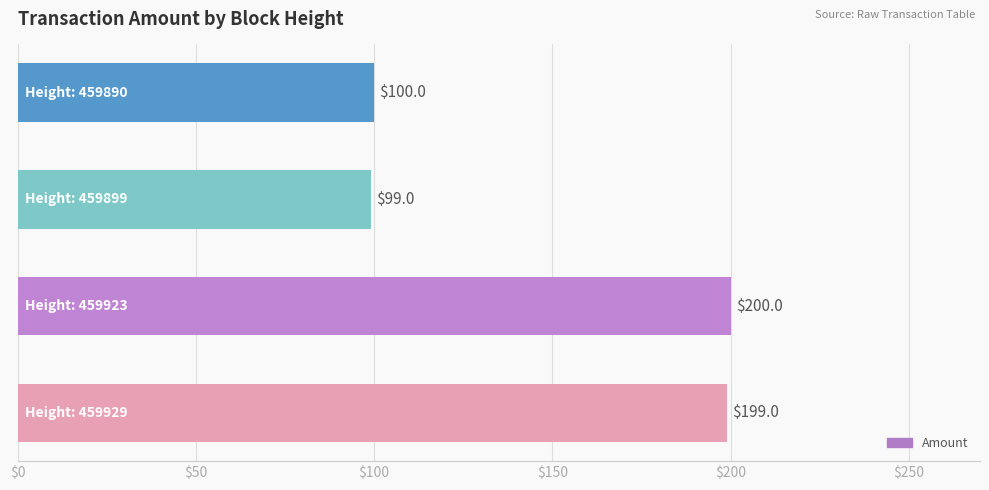

Count the number of data series in this chart.

1